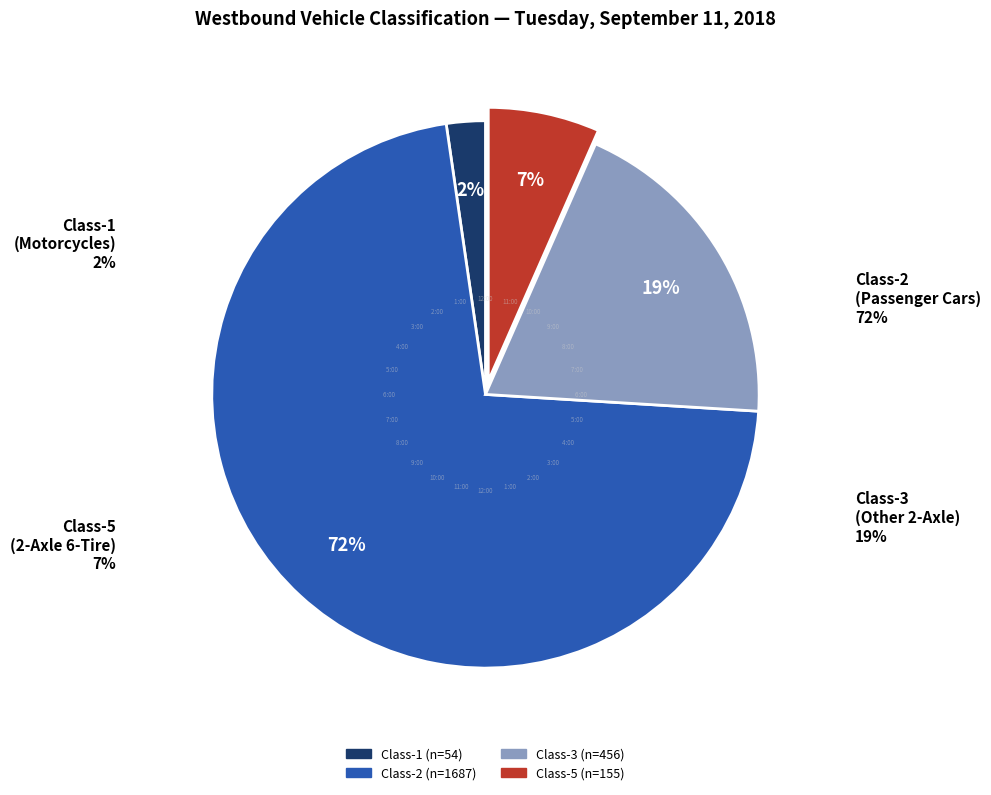

Is there any slice that represents more than half of the pie?

No